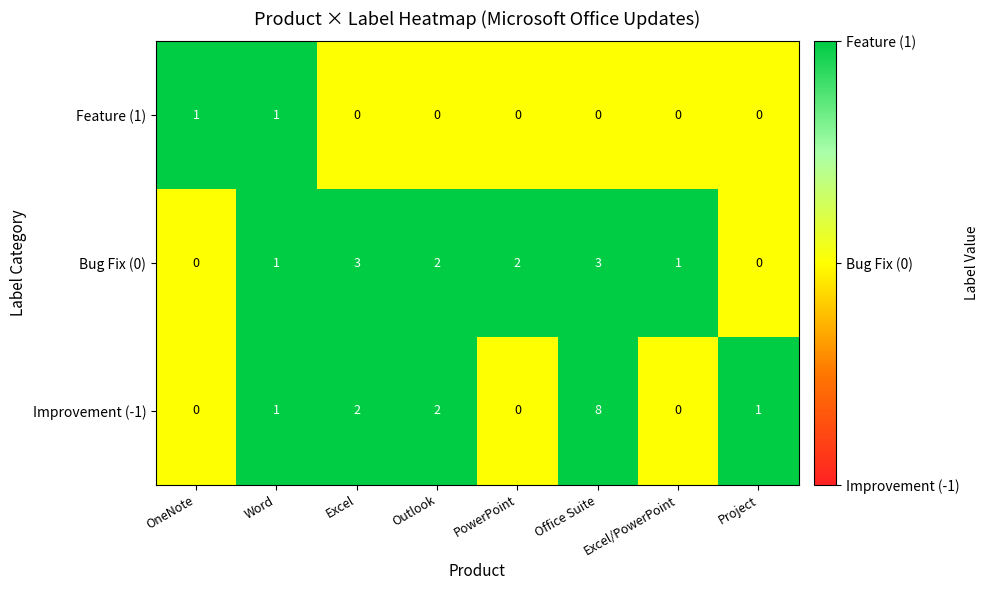

Count the number of data series in this chart.

3